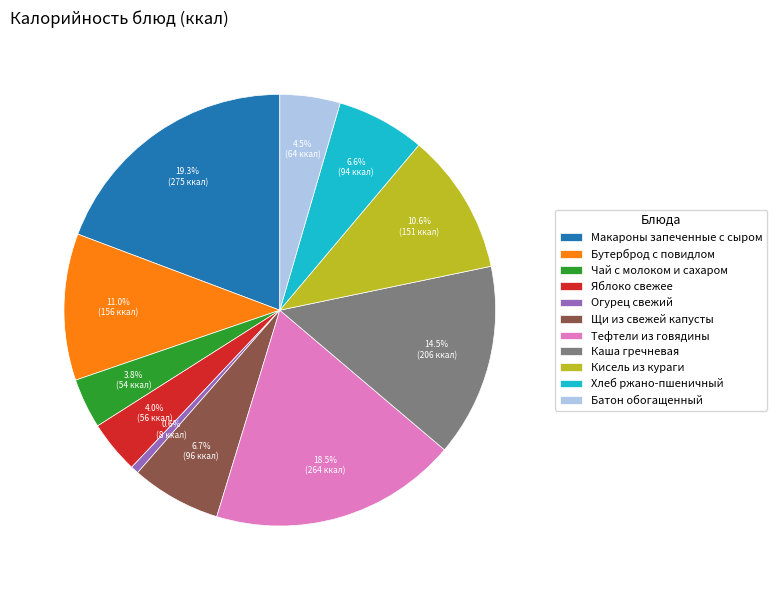

Is there any slice that represents more than half of the pie?

No